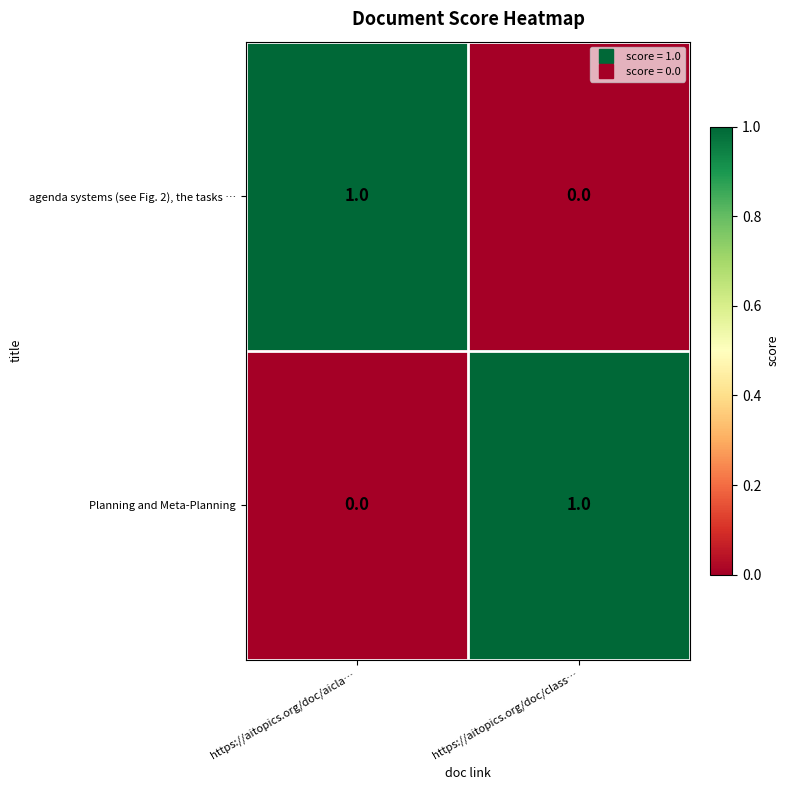

Is the value of agenda systems (see Fig. 2), the tasks … at https://aitopics.org/doc/class… greater than the value of Planning and Meta-Planning at https://aitopics.org/doc/class…?

No